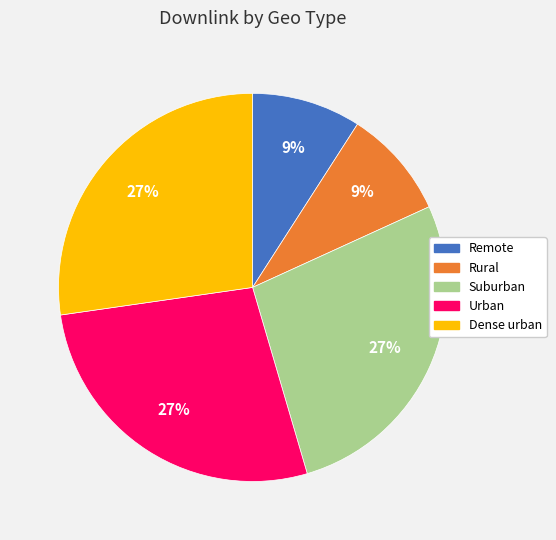

How many slices are in this pie chart?

5